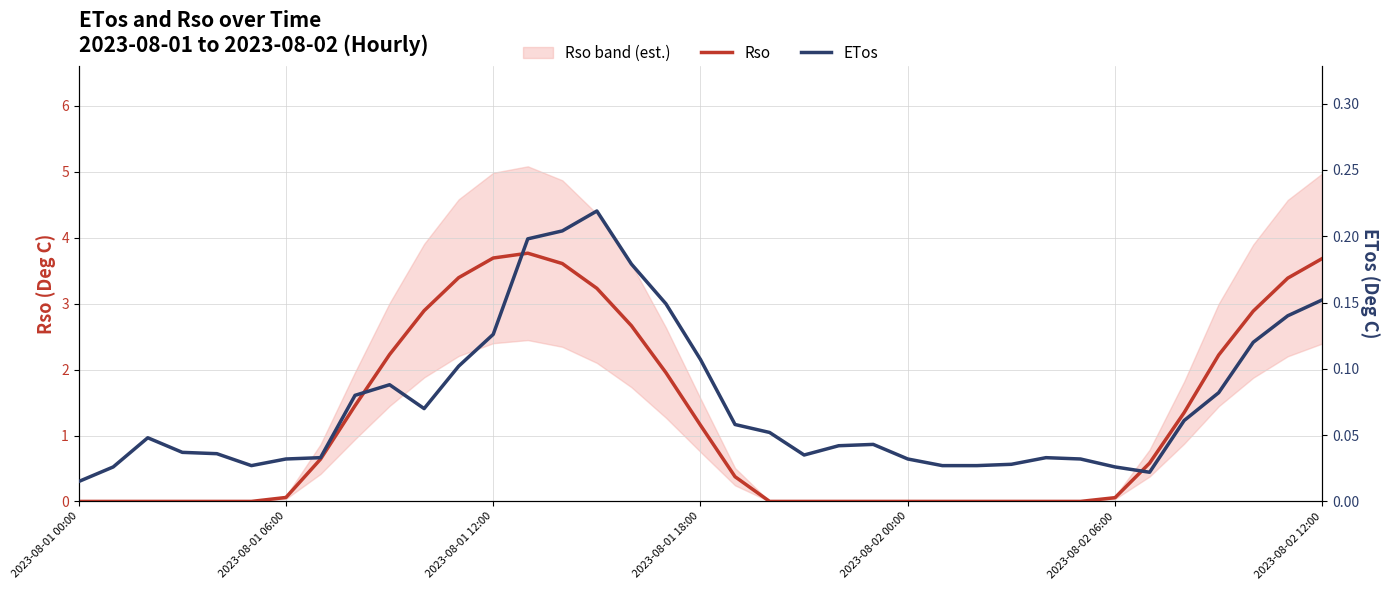

Where is ETos nearest to the value 0?

2023-08-01 00:00